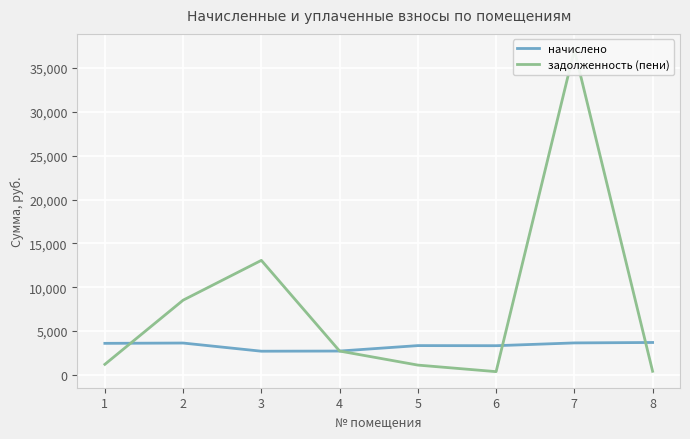

How many lines are shown in the chart?

2